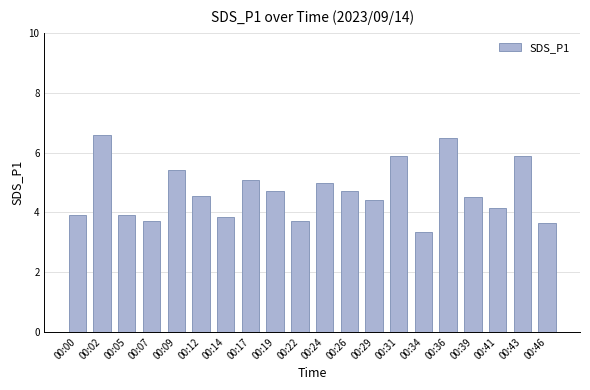

What is the average value?

4.7